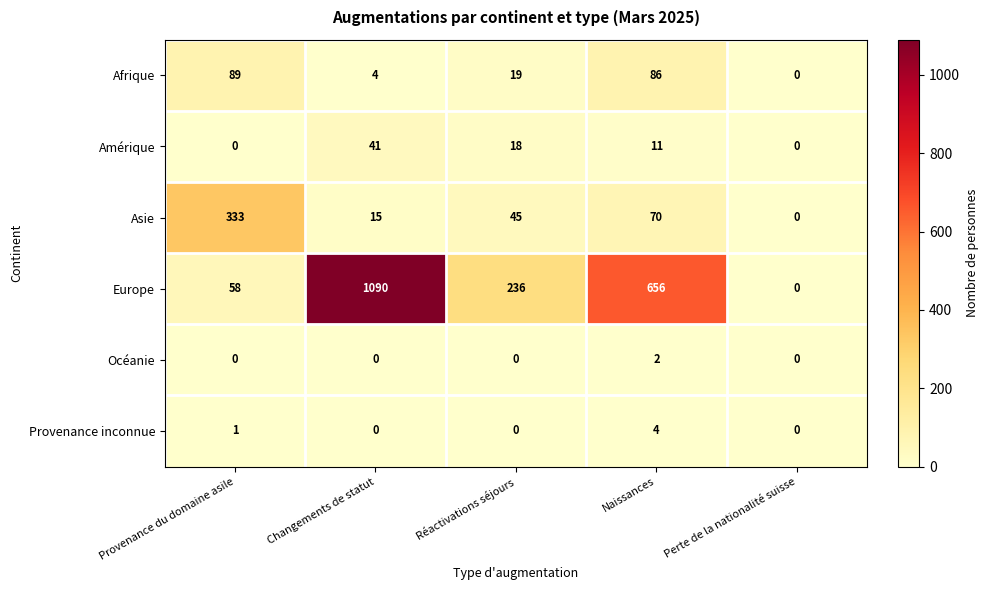

Reading left to right, what are all the values shown in this chart?

Afrique: 89	4	19	86	0
Amérique: 0	41	18	11	0
Asie: 333	15	45	70	0
Europe: 58	1090	236	656	0
Océanie: 0	0	0	2	0
Provenance inconnue: 1	0	0	4	0